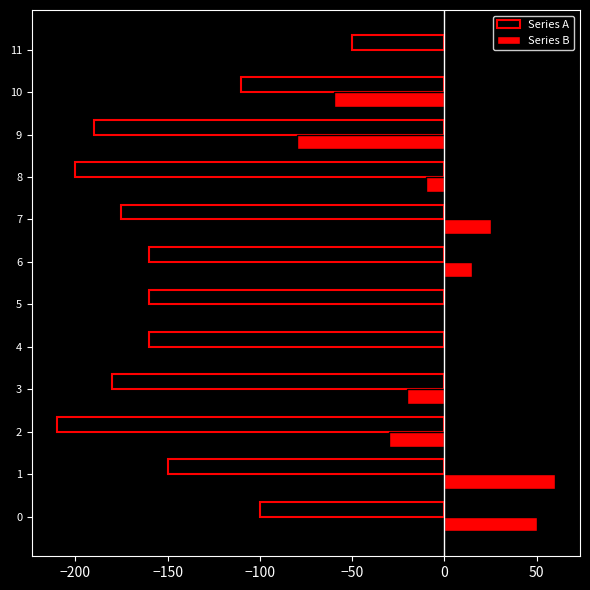

Between 4 and 9, which series saw the biggest shift?

Series B